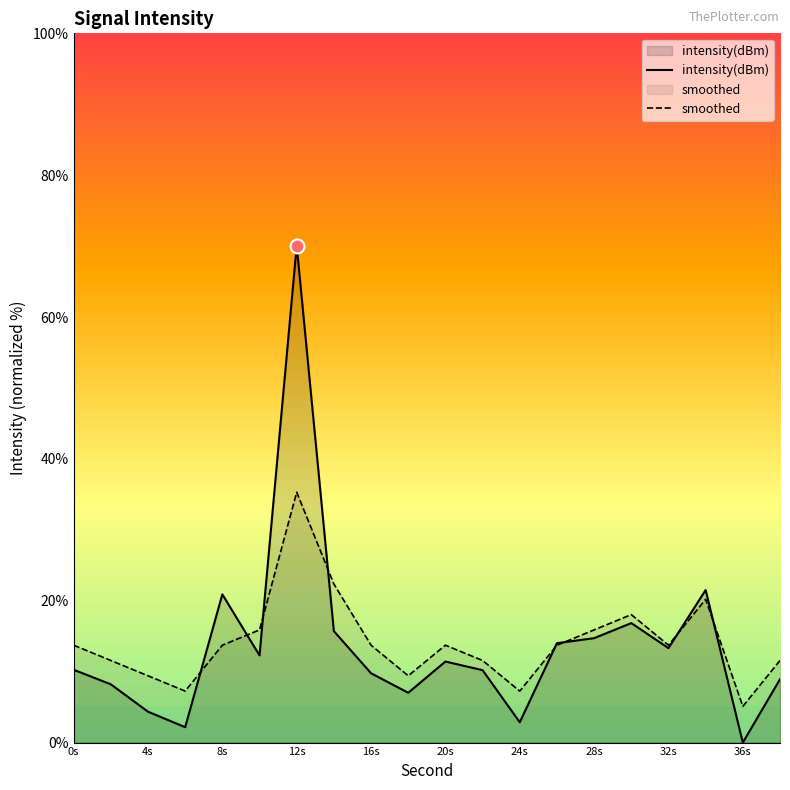

Which category has the highest value in the smoothed series?

12s